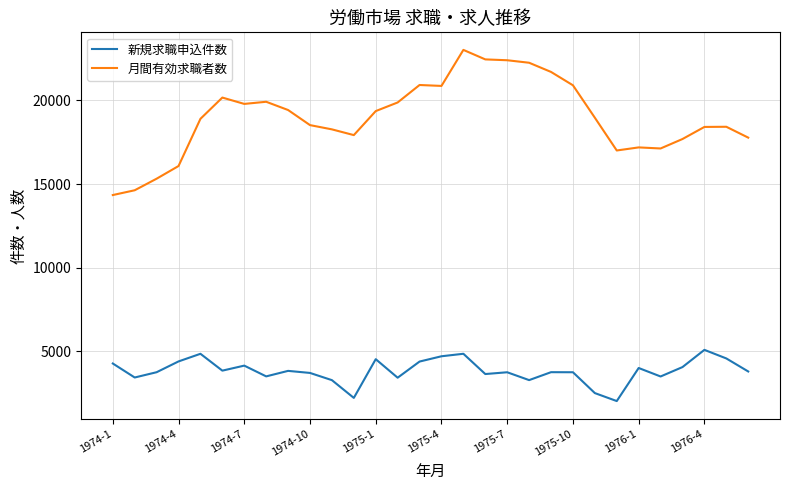

Which series has the largest total across all categories?

月間有効求職者数